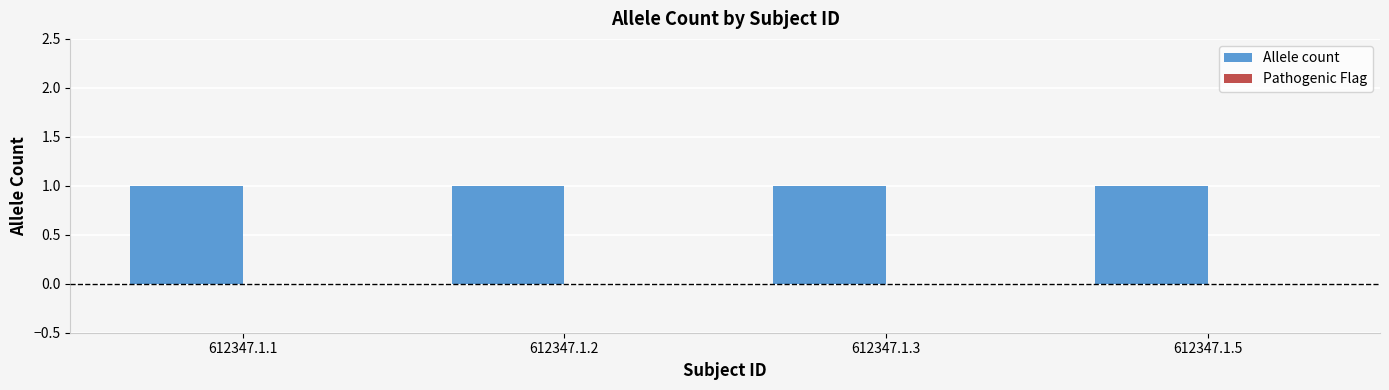

List the series in order of their peak value, lowest first.

Pathogenic Flag, Allele count